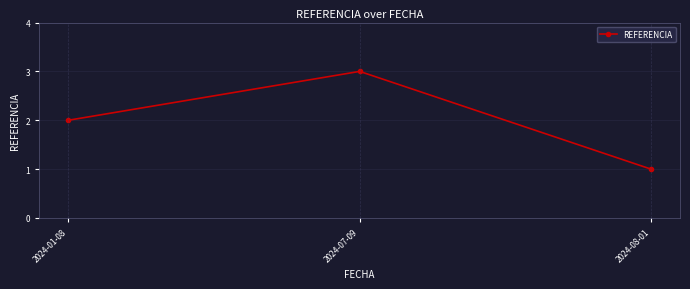

What is the approximate value at 2024-08-01?

1